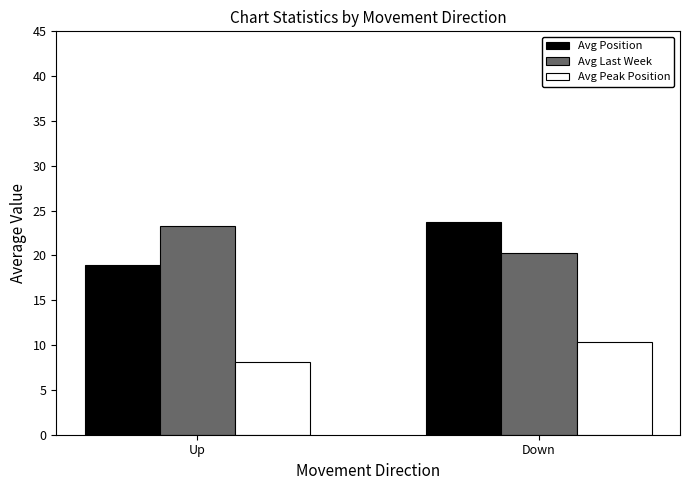

Is the value of Avg Last Week at Up greater than the value of Avg Position at Up?

Yes